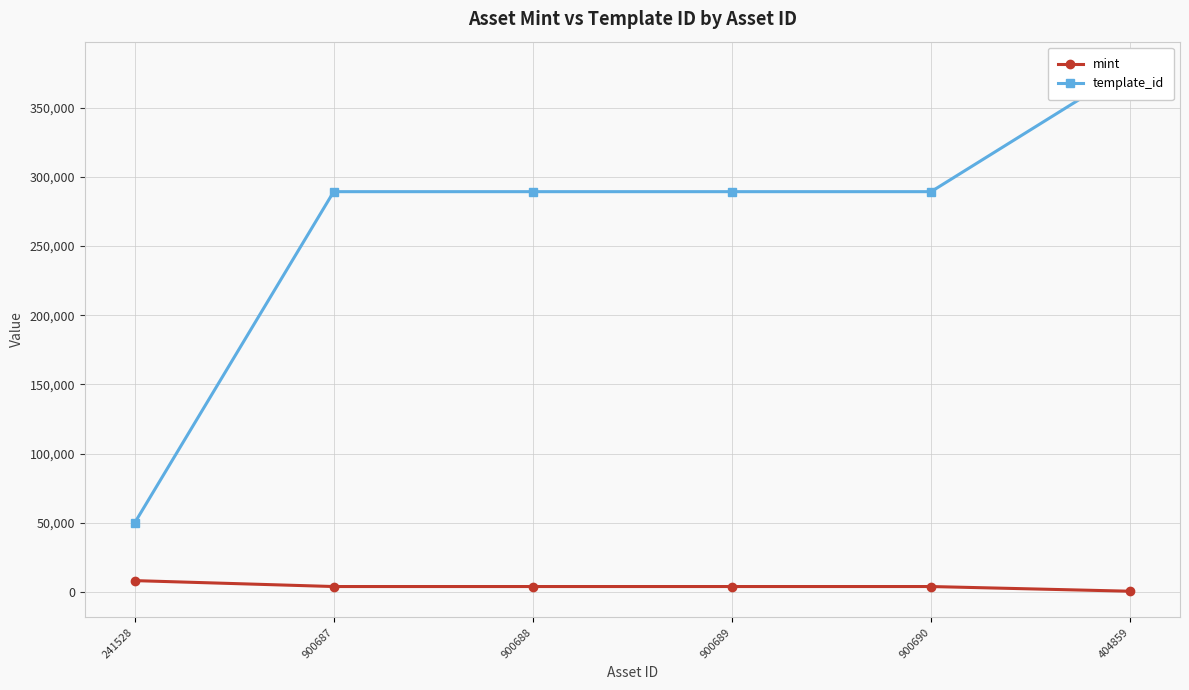

How many interior local valleys does the mint series have?

1